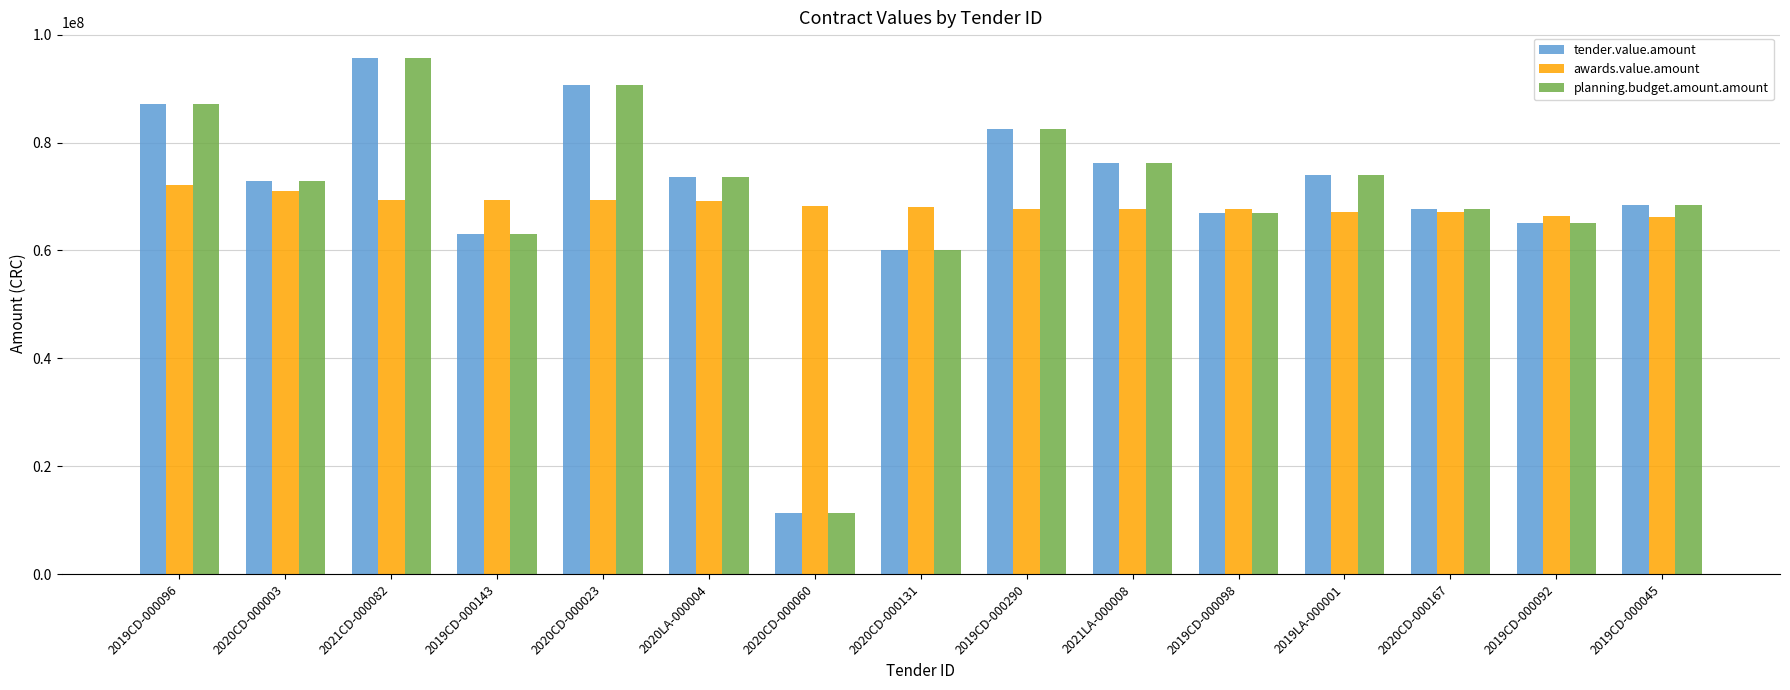

At how many categories does at least one series exceed 50008499?

15